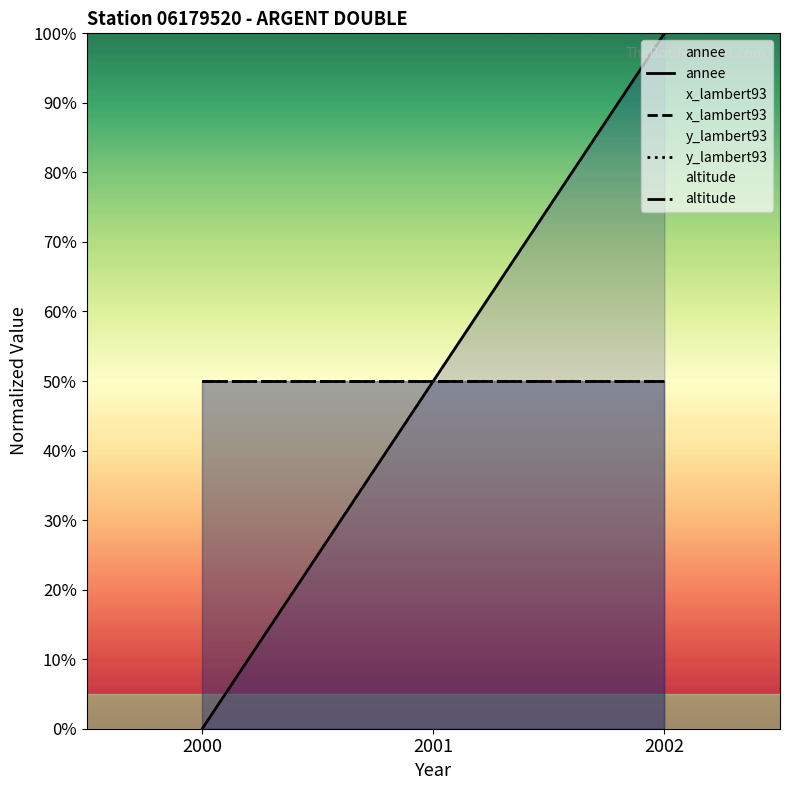

Is it true that annee equals 0 at 2000?

True